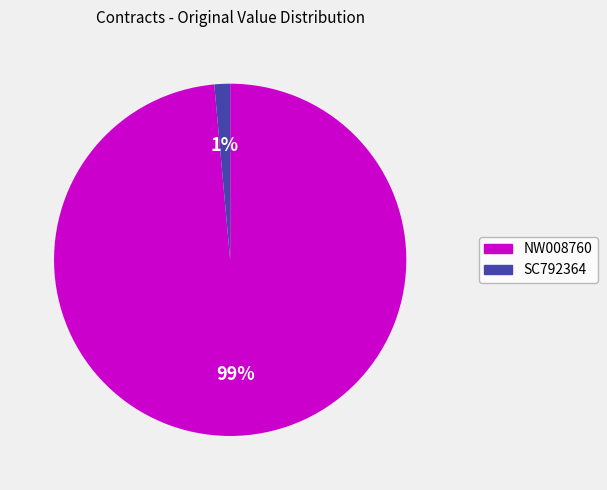

To the nearest percent, what portion does NW008760 represent?

99%